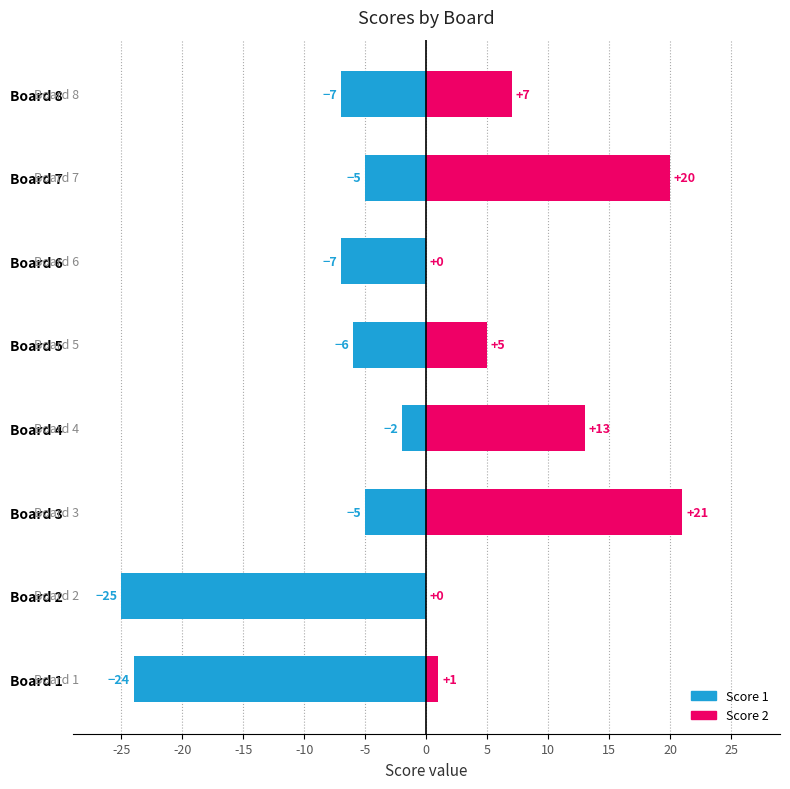

What is the value of the Score 1 bar at the 8th from the left?

-7